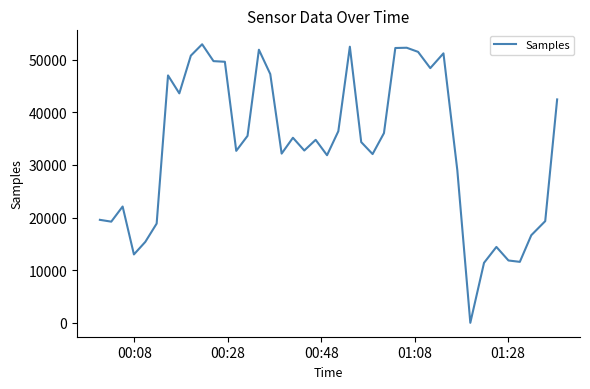

Count the number of categories in the chart.

40